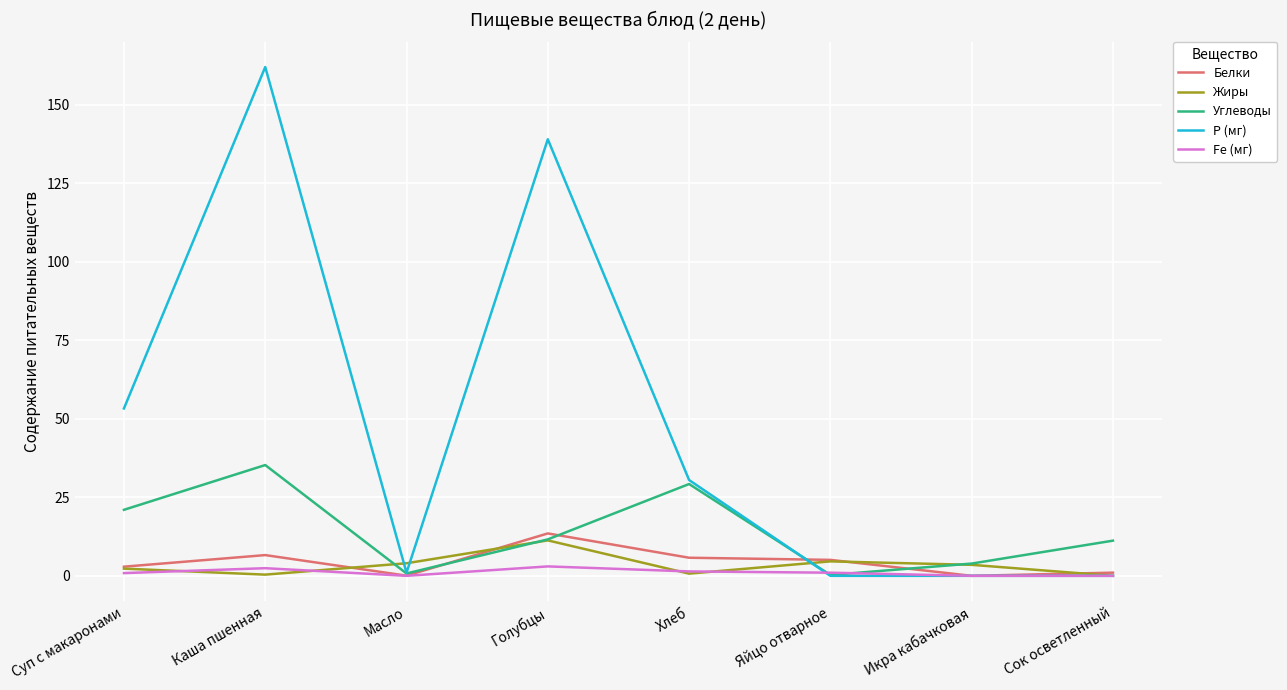

Is it true that Белки equals 13.5 at Голубцы?

True